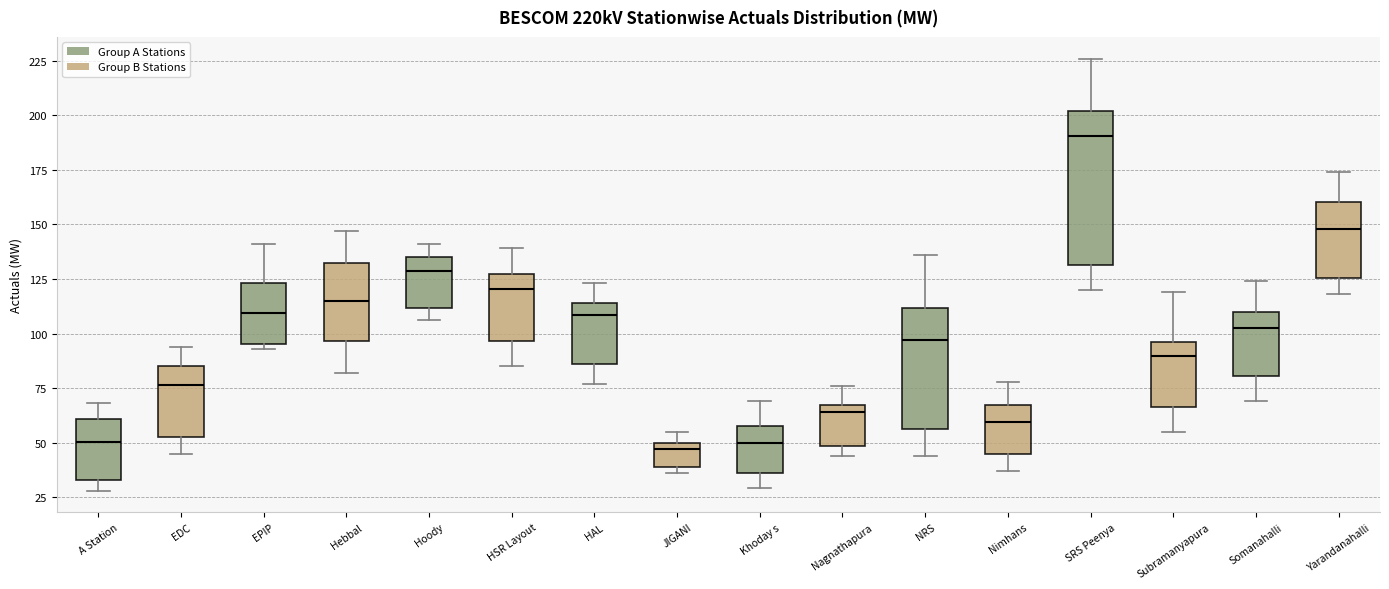

Which box has the highest median line?

SRS Peenya